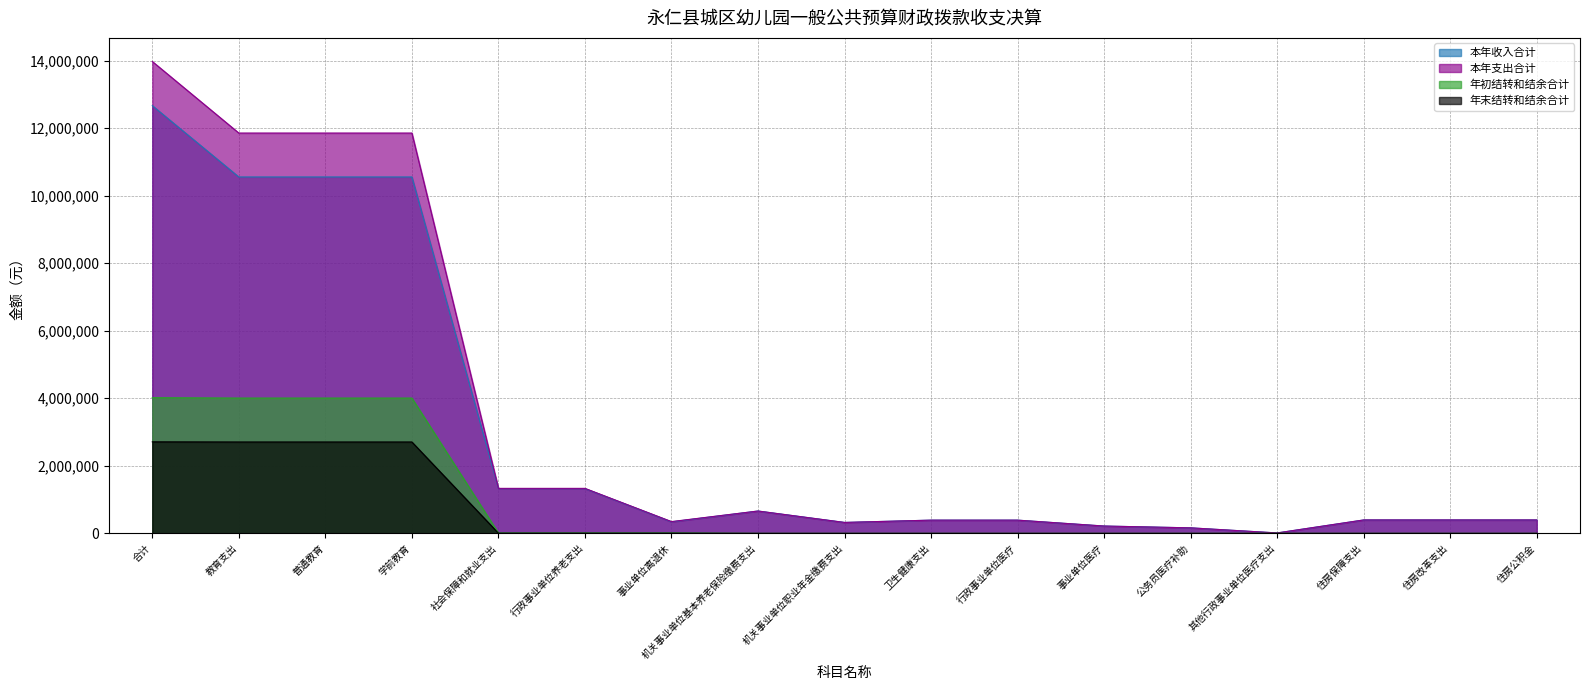

What position from the left is 教育支出?

2